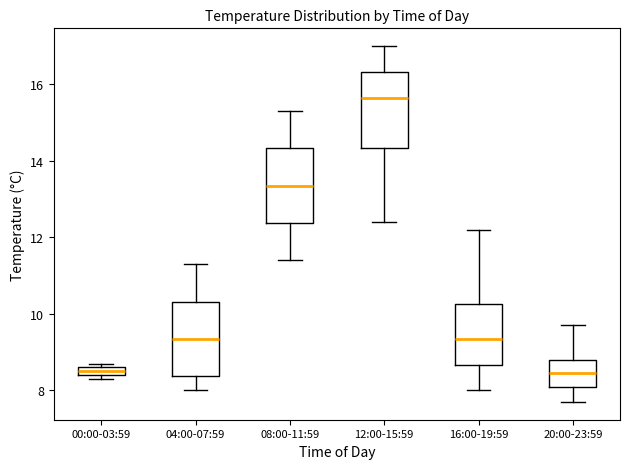

Which box's median line is the highest?

12:00-15:59